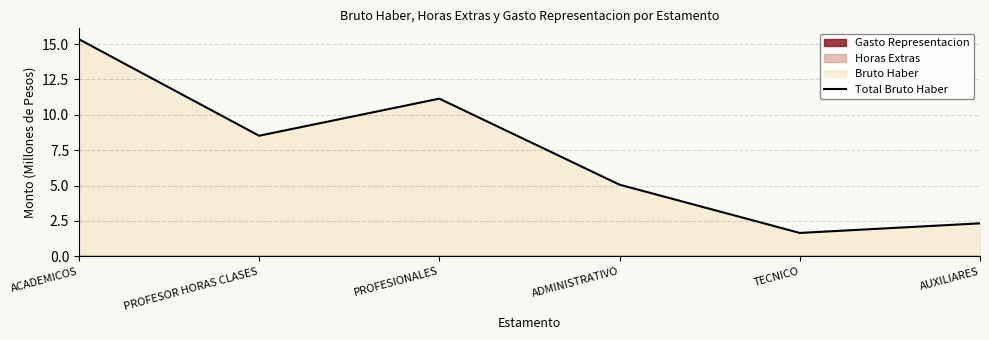

Reading right to left, what are all the values shown in this chart?

AUXILIARES=2.3	TECNICO=1.7	ADMINISTRATIVO=5.1	PROFESIONALES=11.1	PROFESOR HORAS CLASES=8.5	ACADEMICOS=15.3